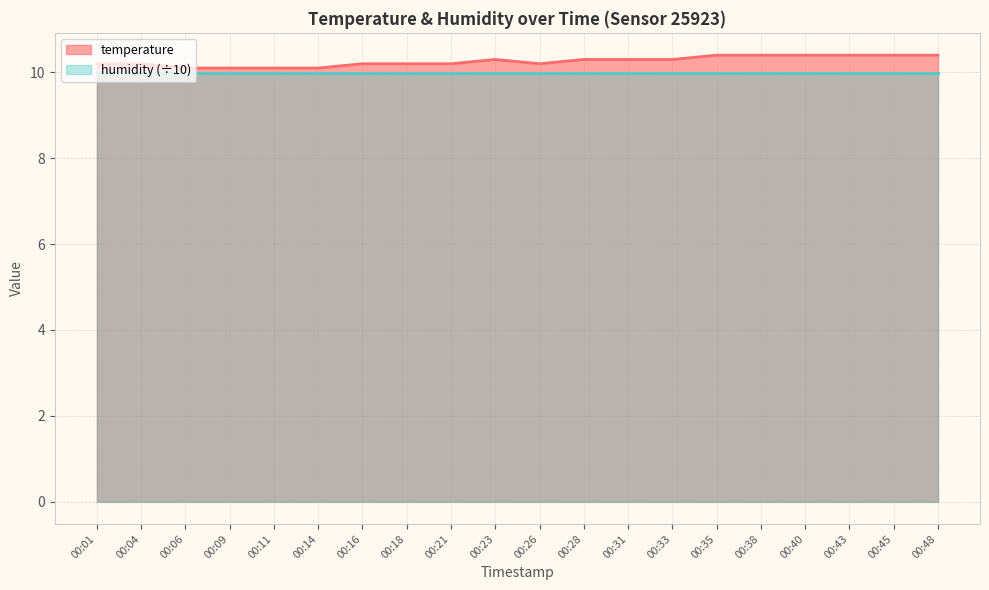

How many values are between 10 and 11?

20